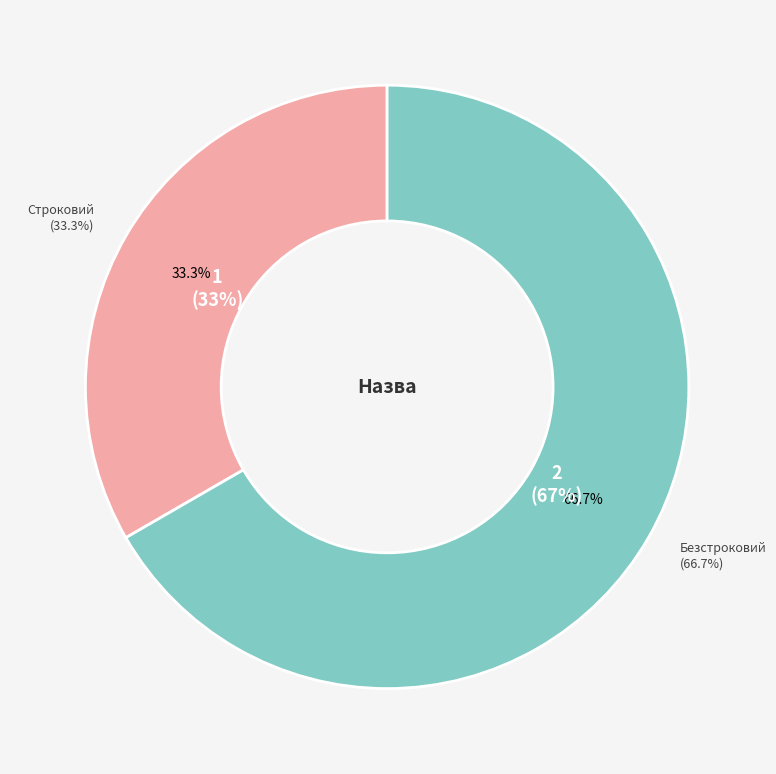

Rank the categories by value from lowest to highest.

Строковий, Безстроковий